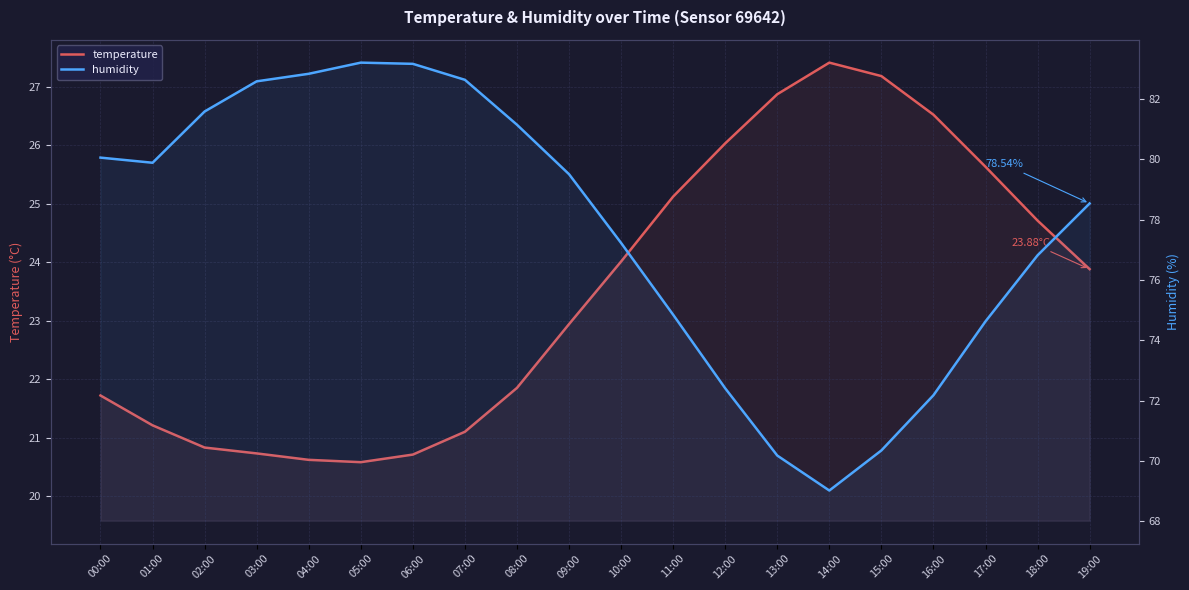

Rank the series by their maximum value, from highest to lowest.

humidity, temperature